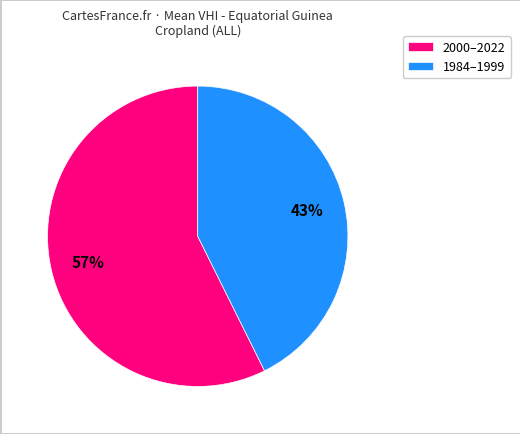

To the nearest percent, what percentage of the pie is 1984–1999?

43%